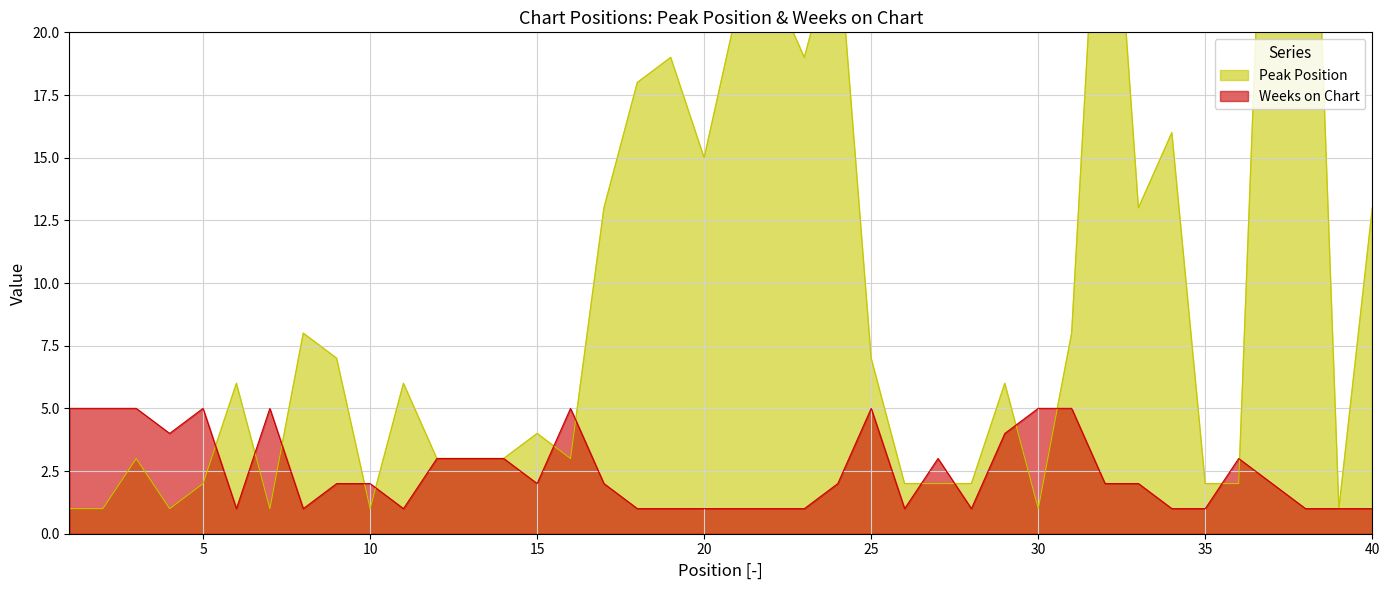

True or false: Weeks on Chart has more than 2 interior local peaks.

True